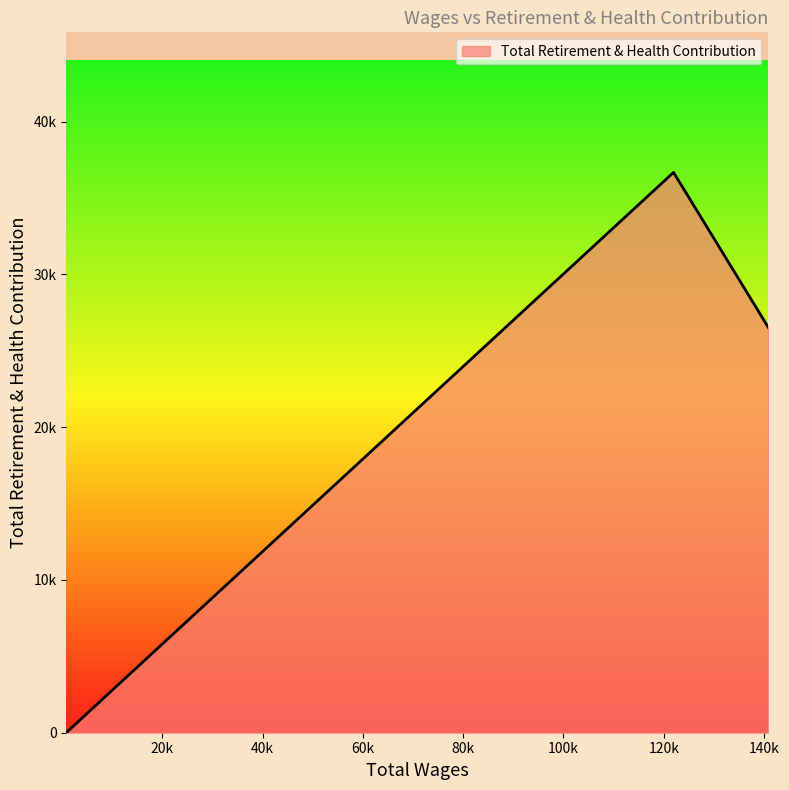

What is the sum of all values?

63217